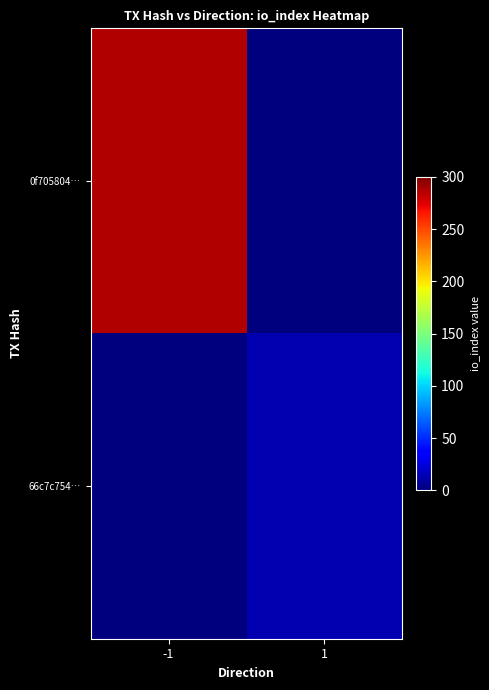

At which category is the sum across all series the highest?

-1